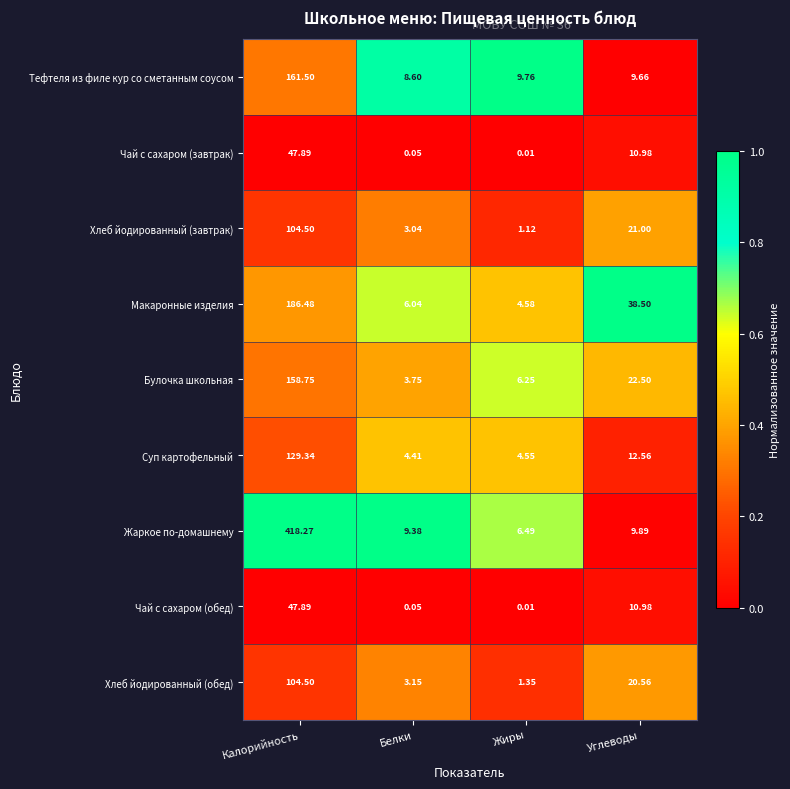

Which label corresponds to the largest value in the chart?

Калорийность